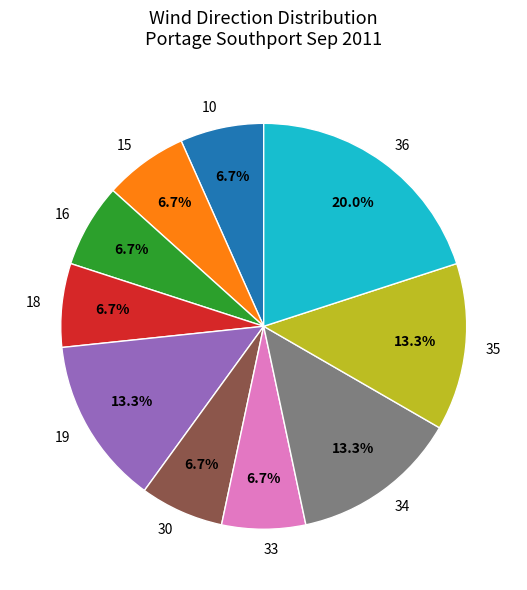

What percentage is NOT represented by 18?

93.3%